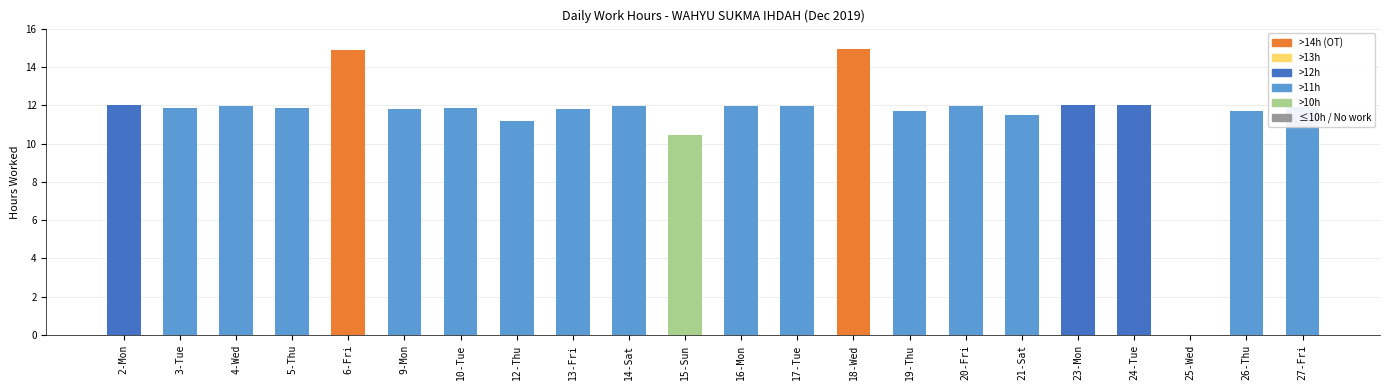

How many positive values are there?

21